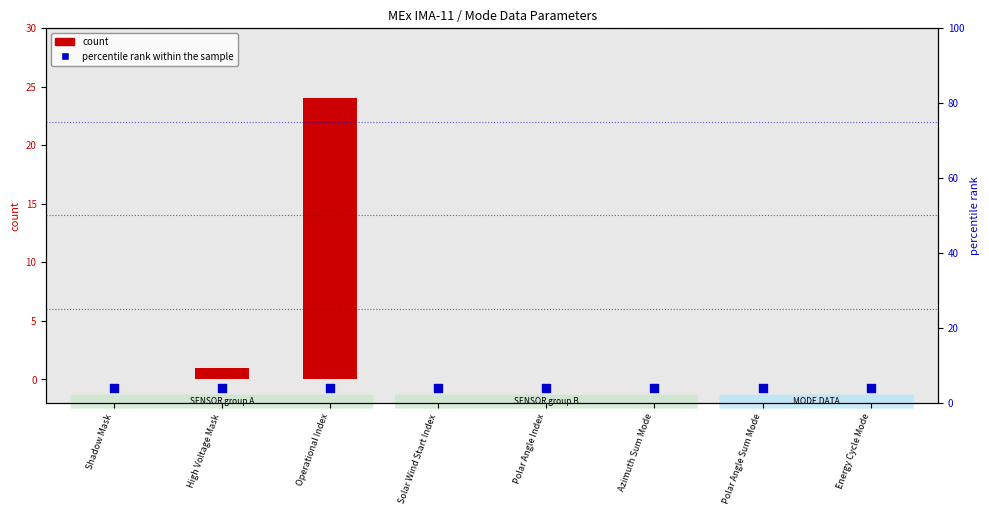

Is the value of percentile rank within the sample at Shadow Mask greater than the value of count at Operational Index?

No